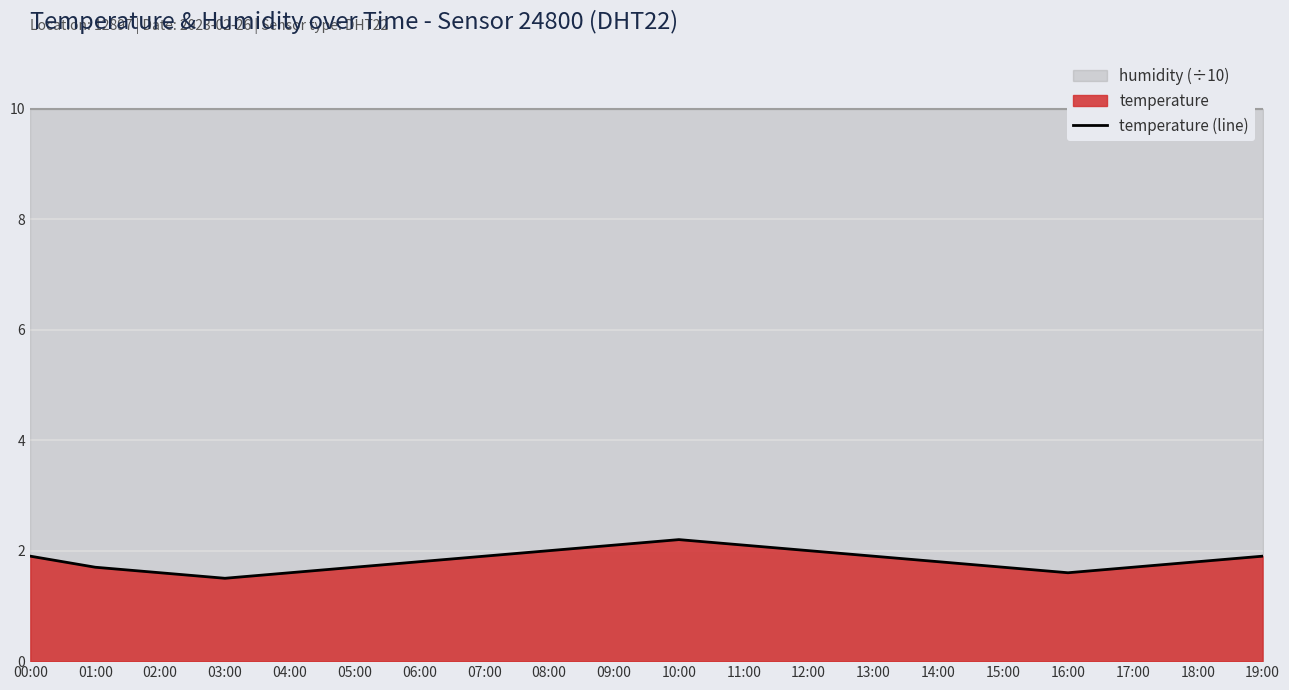

What position from the right is 03:00?

17